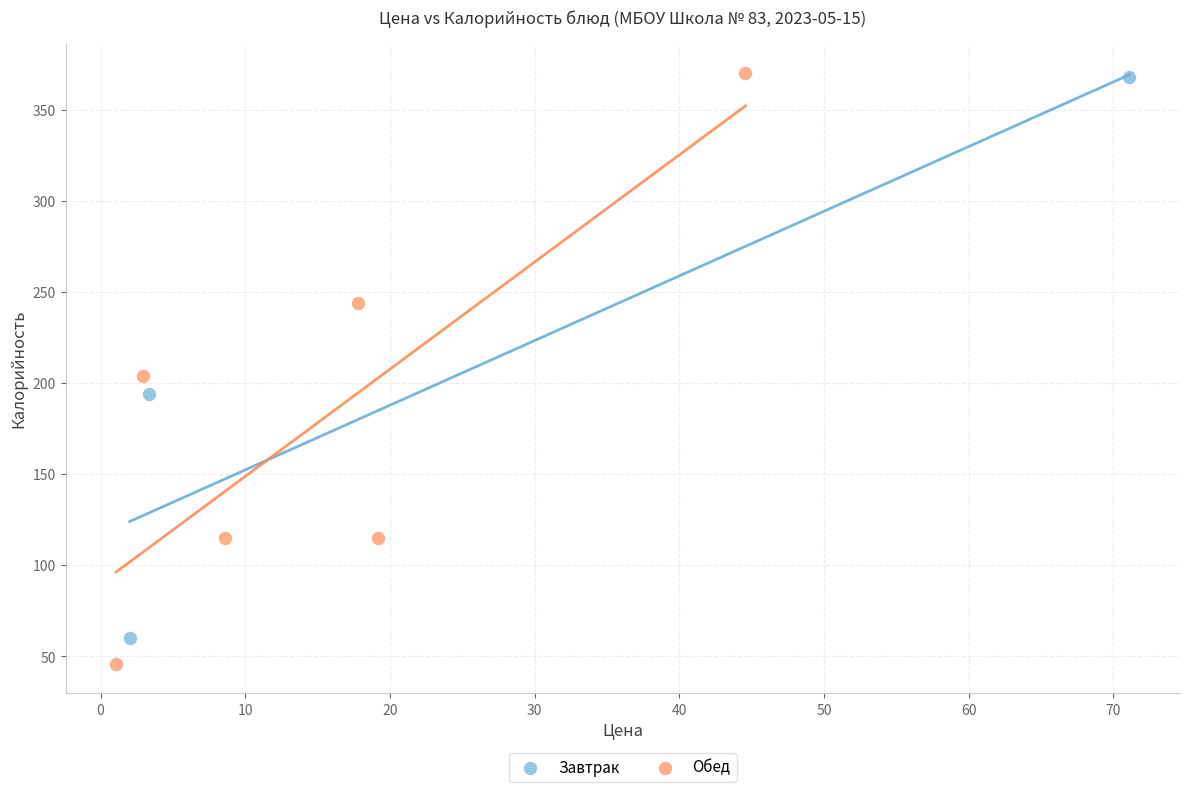

Which series has the widest spread of Y values?

Обед